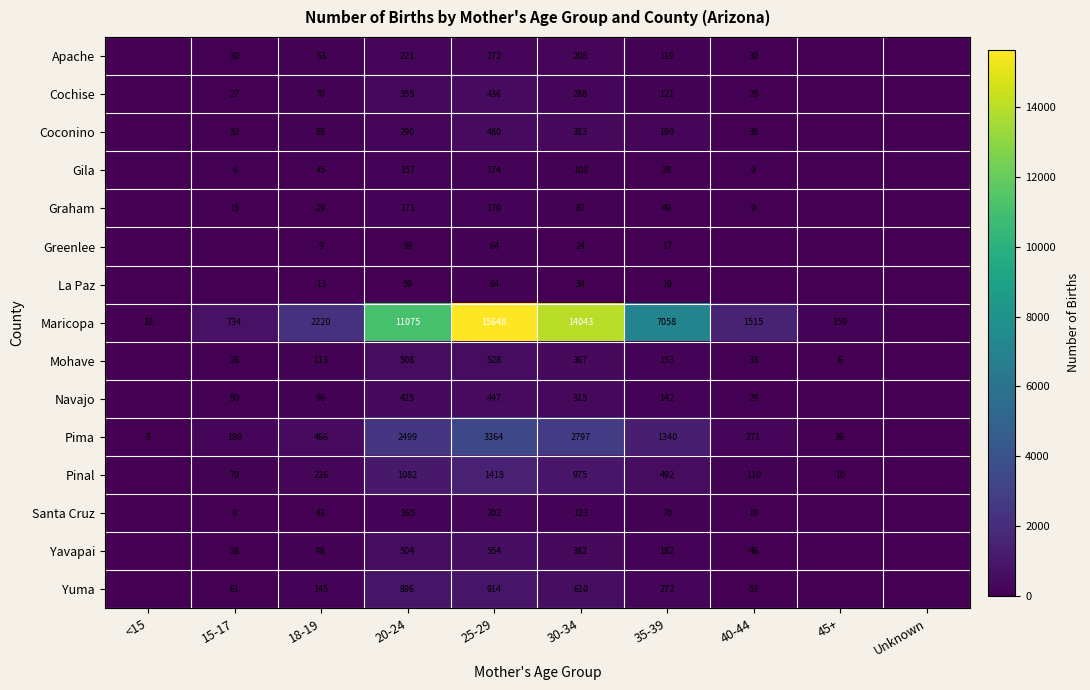

What is the total value across all series at 35-39?

10262